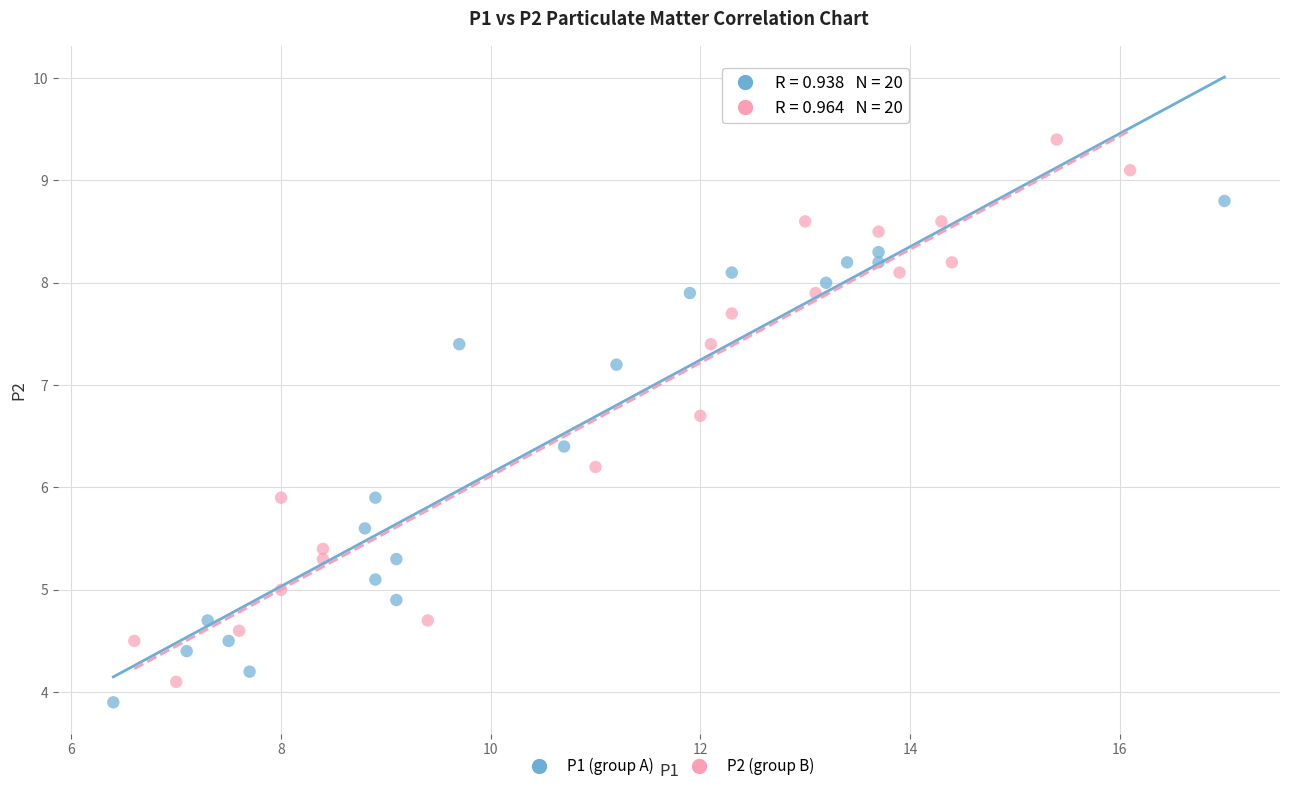

What are all the series names shown in the legend?

P1 (group A), P2 (group B)